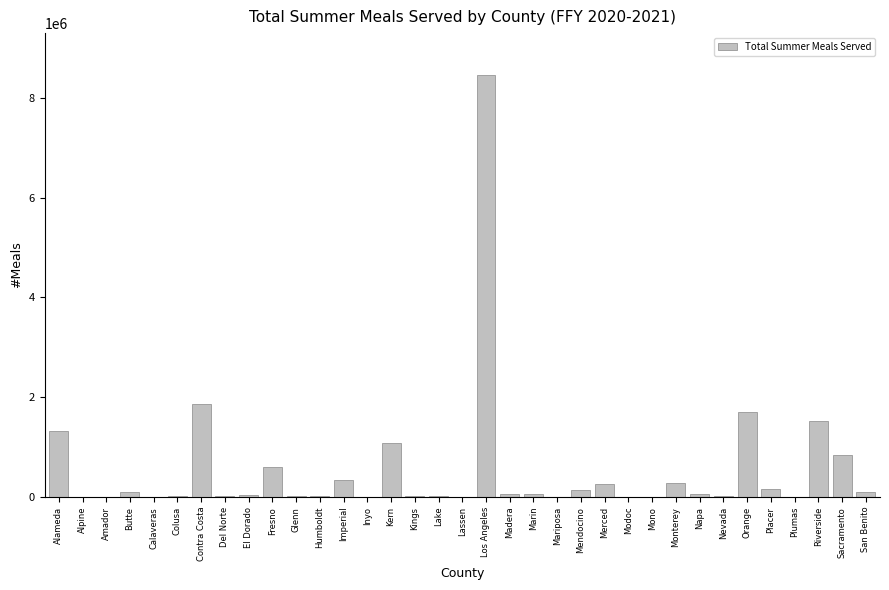

Between Los Angeles and Del Norte, which is larger?

Los Angeles